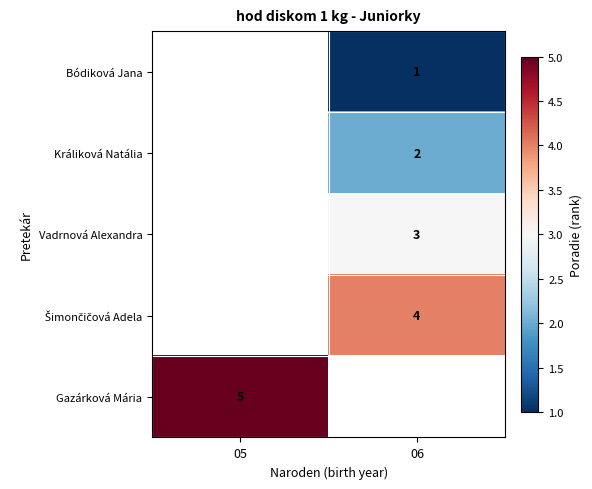

What is the smallest value displayed?

1.0